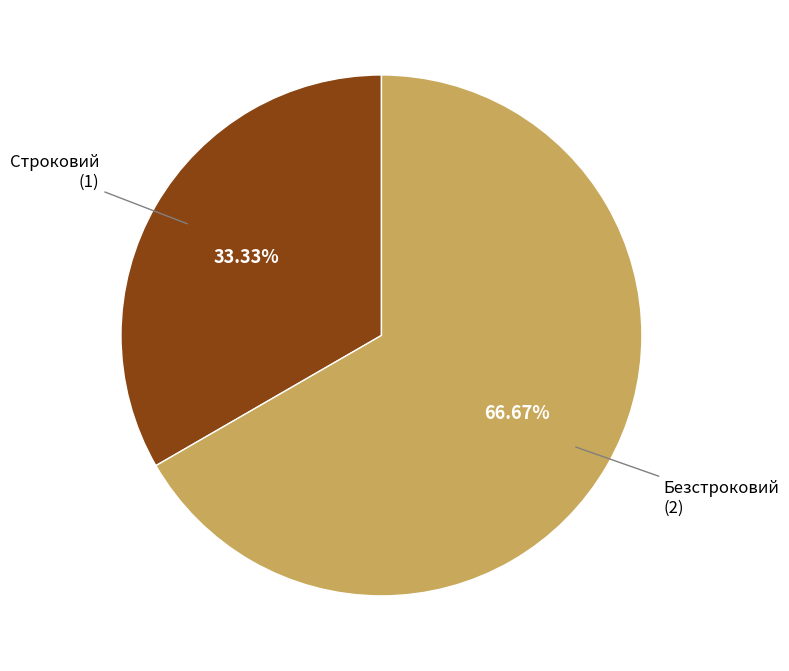

Is there any slice that represents more than half of the pie?

Yes